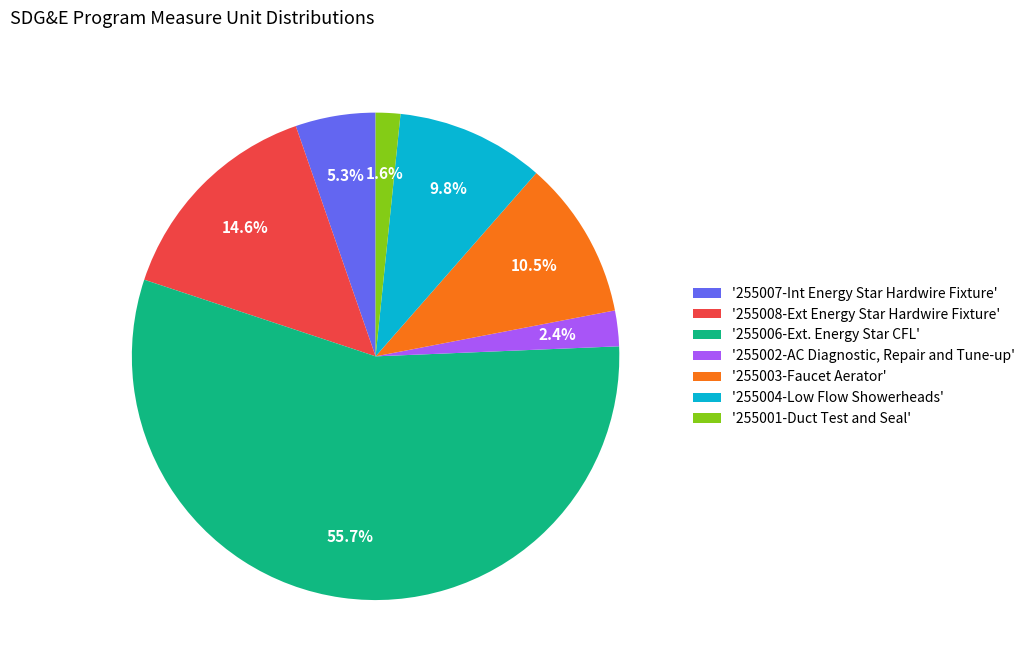

To the nearest percent, what is the average slice percentage?

14%